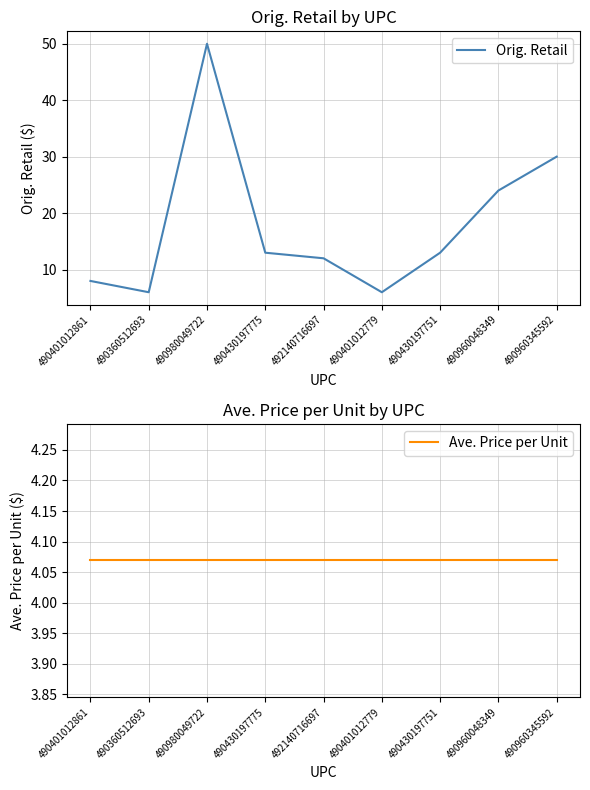

Which series has the widest spread of values?

Orig. Retail